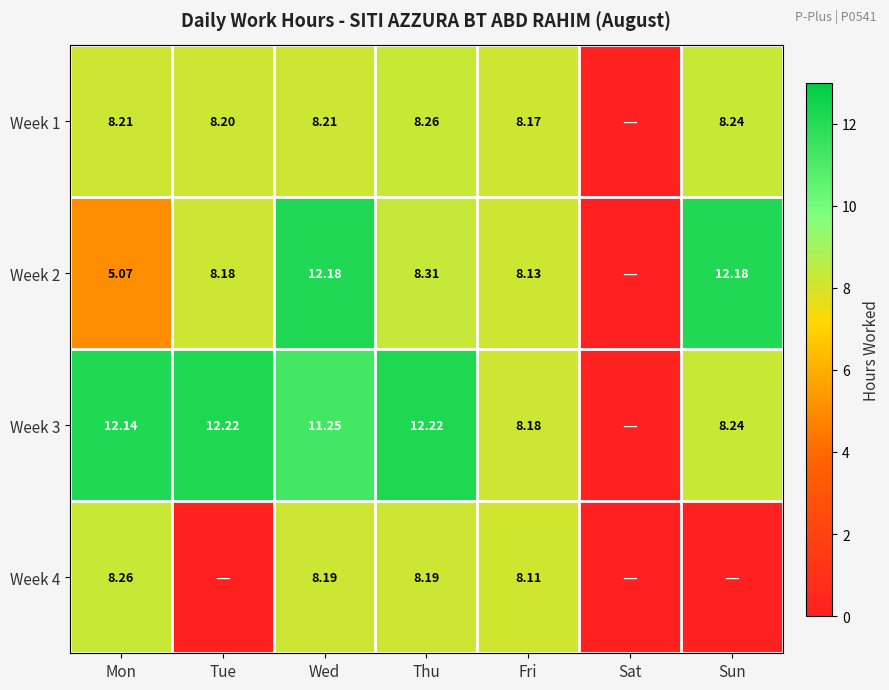

How many distinct data groups are displayed?

4